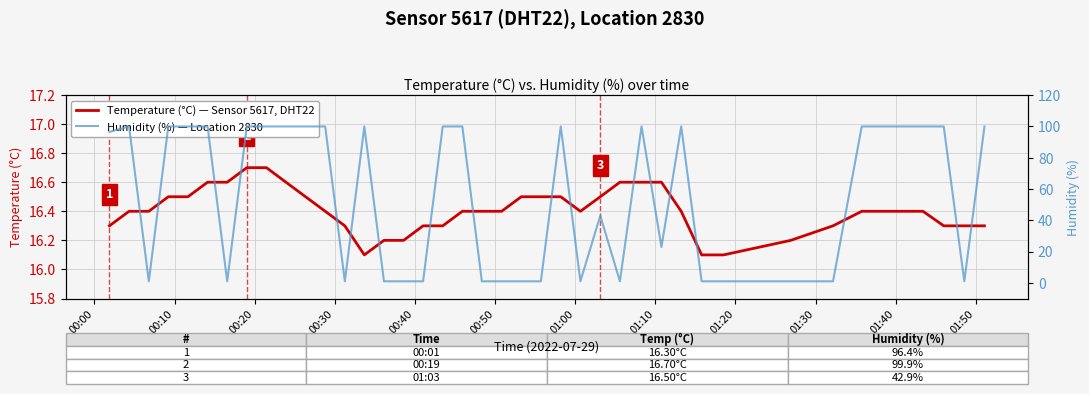

Between which two adjacent categories do Temperature (°C) — Sensor 5617, DHT22 and Humidity (%) — Average, Location 2830 first intersect?

00:10 and 00:20